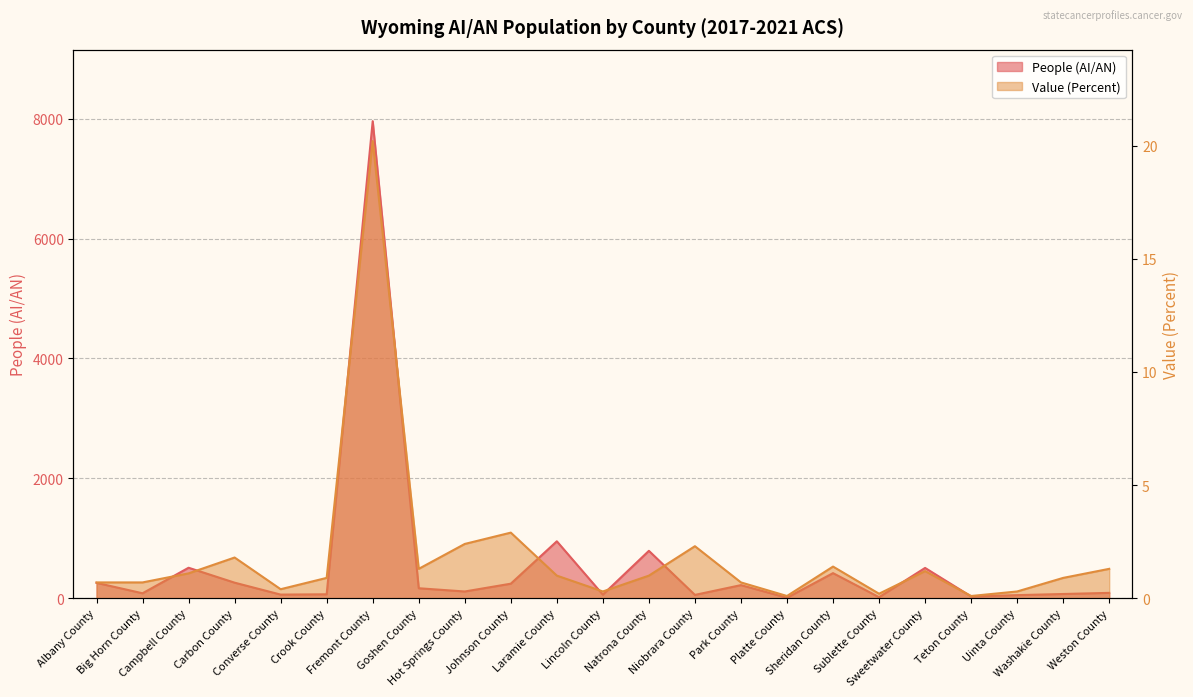

Reading left to right, extract all data points from this chart.

People (AI/AN): Albany County=257.0	Big Horn County=83.0	Campbell County=509.0	Carbon County=260.0	Converse County=61.0	Crook County=66.0	Fremont County=7957.0	Goshen County=167.0	Hot Springs County=113.0	Johnson County=243.0	Laramie County=950.0	Lincoln County=60.0	Natrona County=791.0	Niobrara County=56.0	Park County=219.0	Platte County=9.0	Sheridan County=419.0	Sublette County=18.0	Sweetwater County=506.0	Teton County=30.0	Uinta County=52.0	Washakie County=71.0	Weston County=90.0
Value (Percent): Albany County=0.7	Big Horn County=0.7	Campbell County=1.1	Carbon County=1.8	Converse County=0.4	Crook County=0.9	Fremont County=20.2	Goshen County=1.3	Hot Springs County=2.4	Johnson County=2.9	Laramie County=1.0	Lincoln County=0.3	Natrona County=1.0	Niobrara County=2.3	Park County=0.7	Platte County=0.1	Sheridan County=1.4	Sublette County=0.2	Sweetwater County=1.2	Teton County=0.1	Uinta County=0.3	Washakie County=0.9	Weston County=1.3